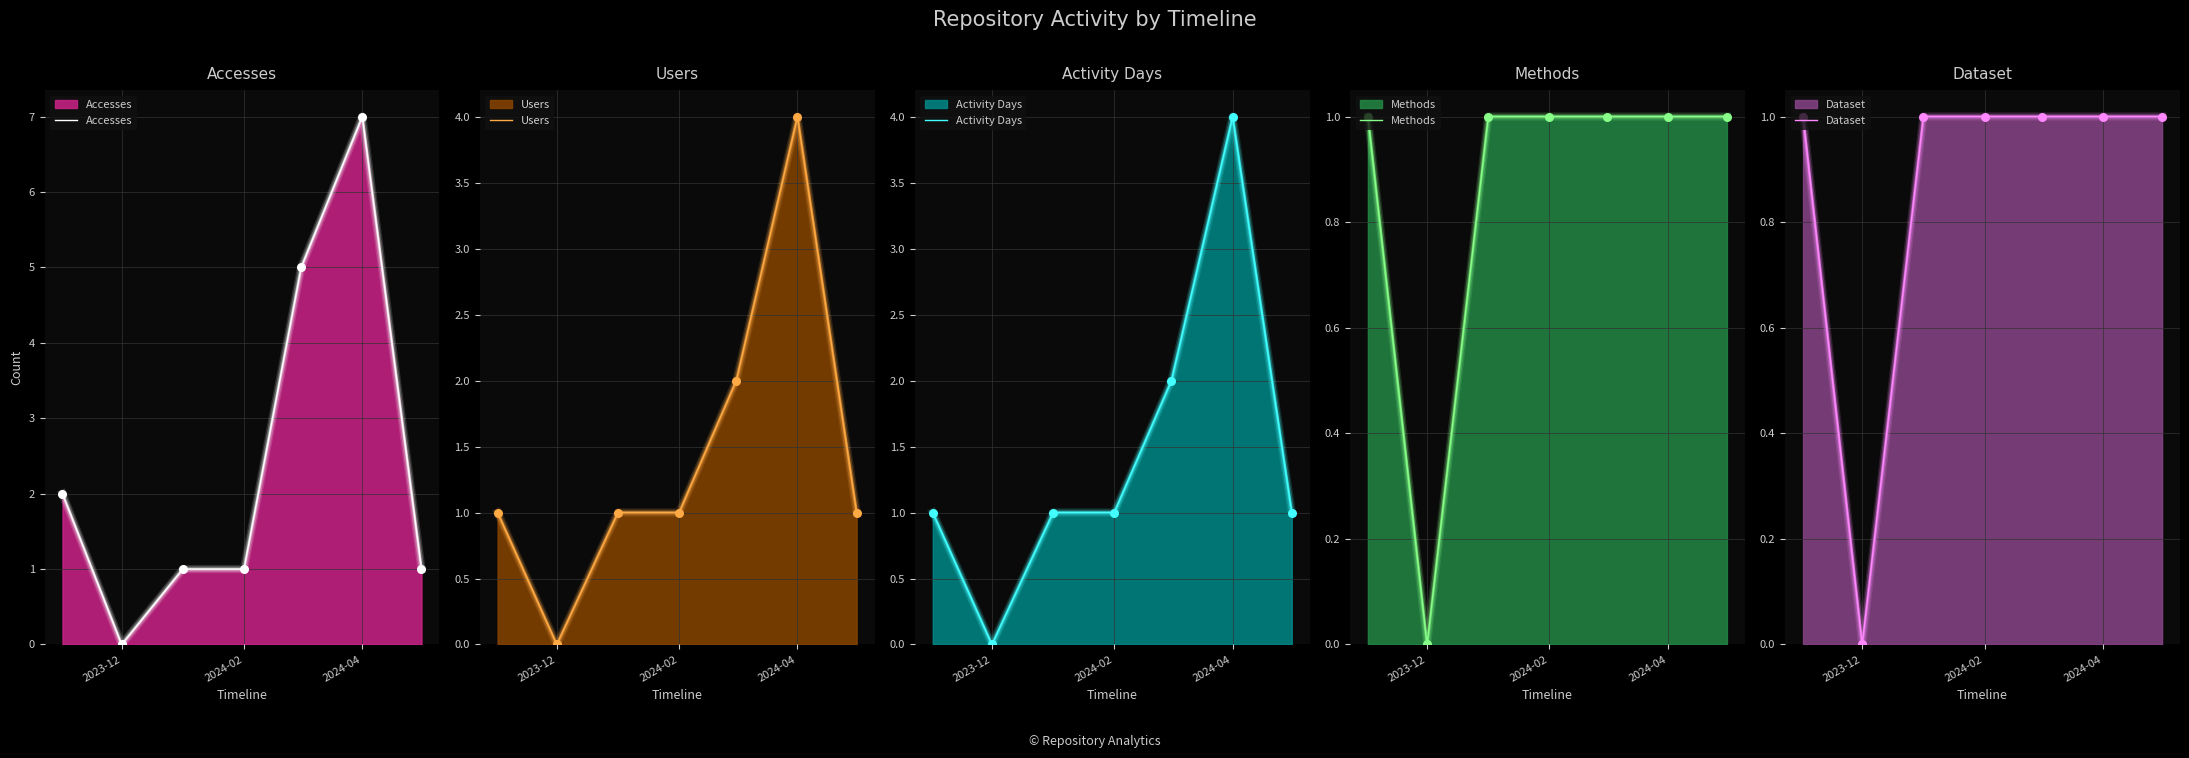

Which series reaches the maximum Y coordinate?

Accesses